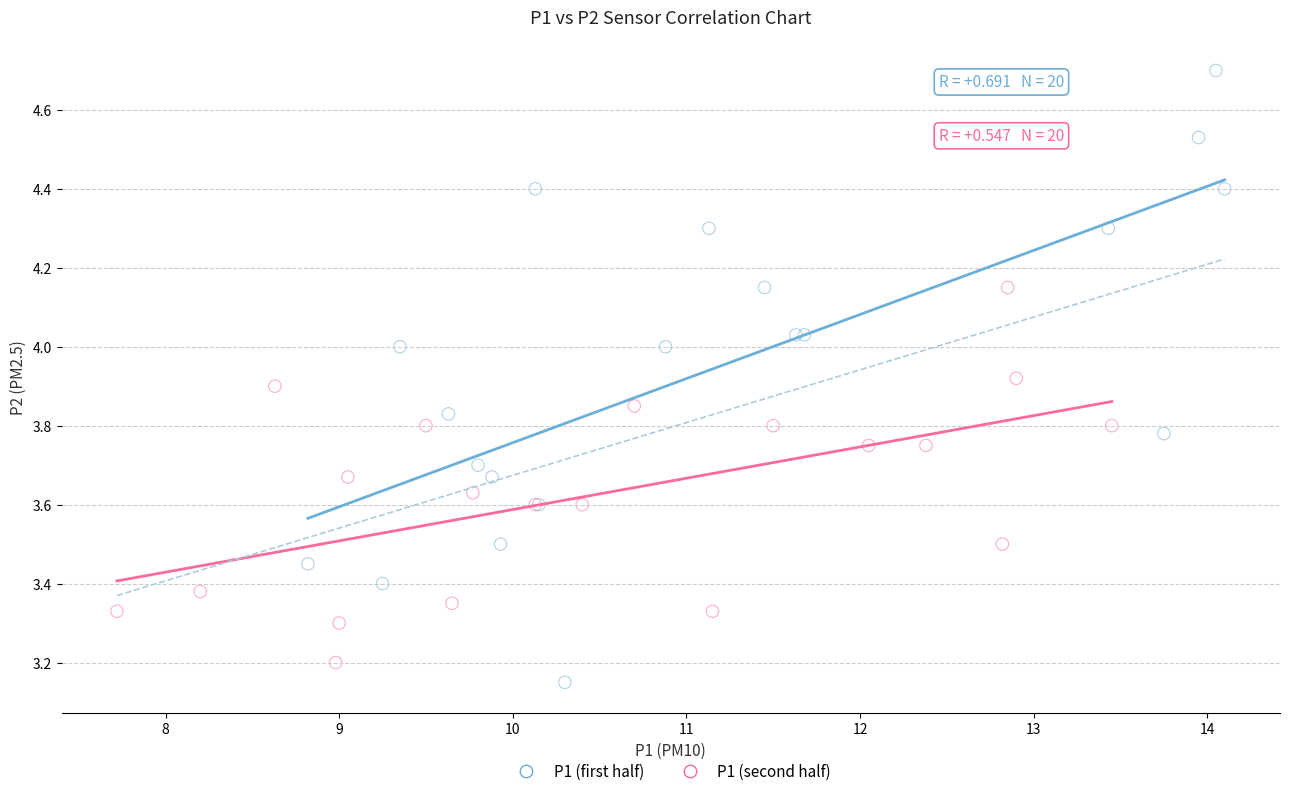

Which series has the largest Y range (max minus min)?

P1 (first half)